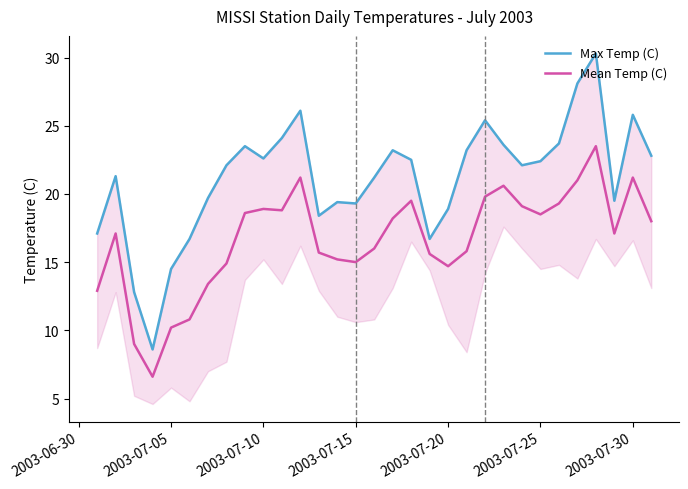

Is it true that Mean Temp (C) equals 18.9 at 2003-07-10?

True